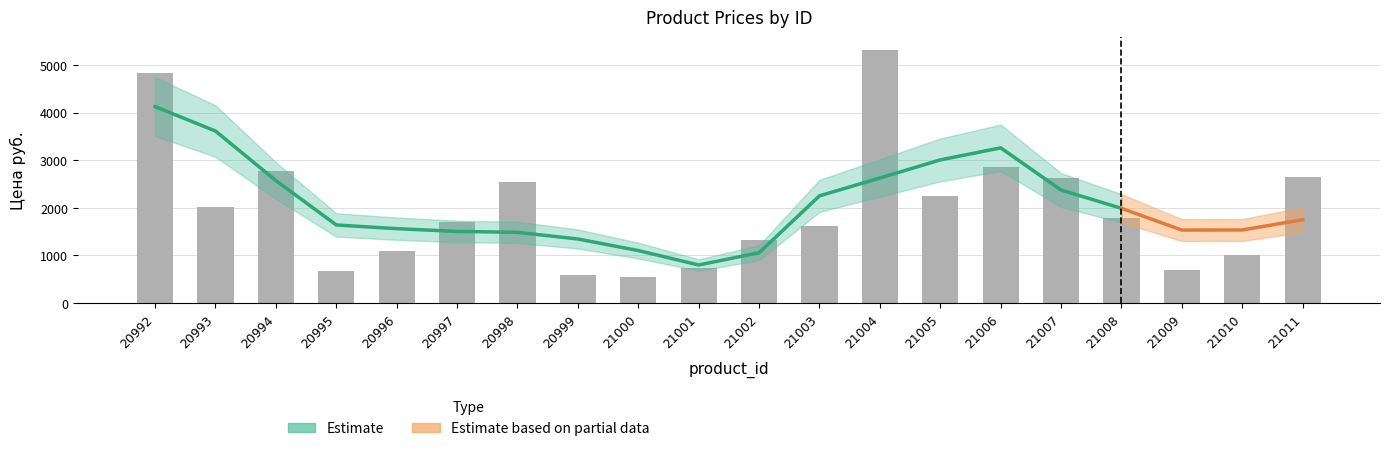

What is the sum of all values?

39586